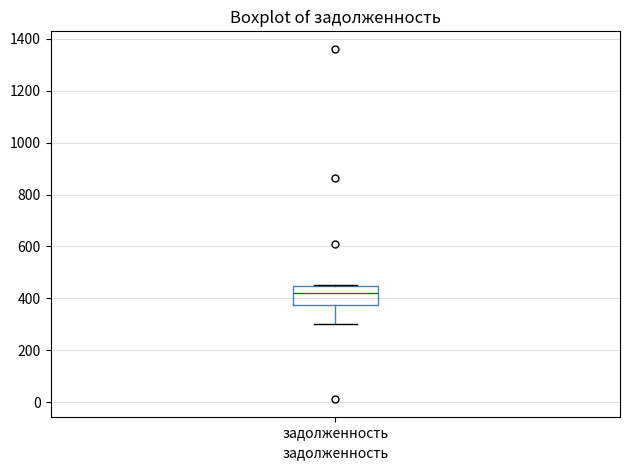

Read this box plot against the y-axis: the position of the median line, the range covered by the box, and the ends of both whiskers. The values are not printed on the chart, so give them approximately, as read against the axis.

median 420, box 380 to 440, whiskers 300 to 460